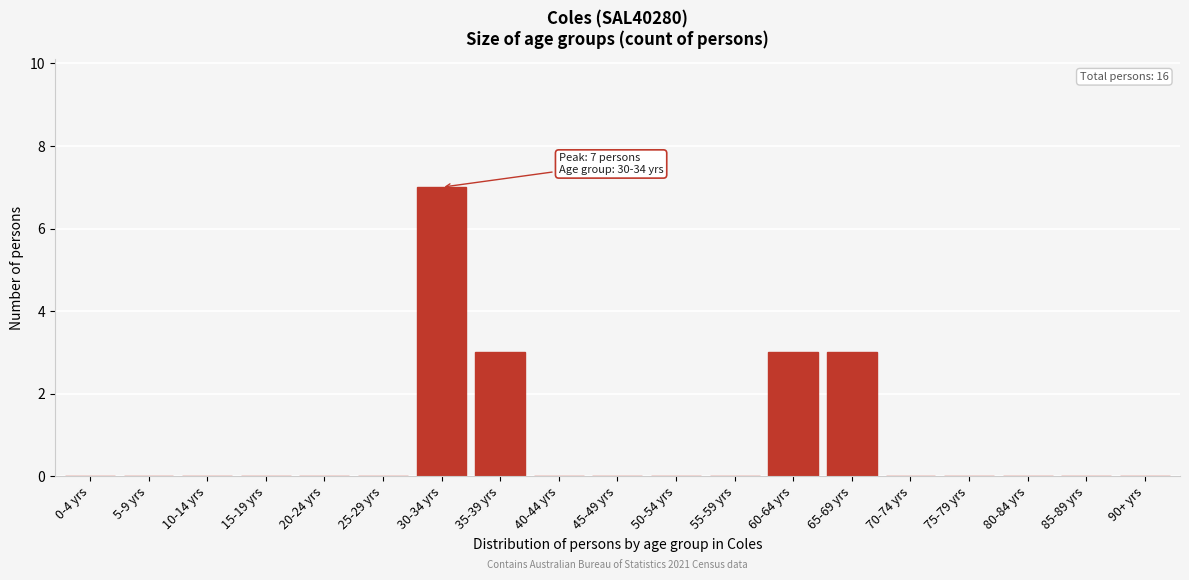

Reading left to right, what are all the values shown in this chart?

0-4 yrs=0	5-9 yrs=0	10-14 yrs=0	15-19 yrs=0	20-24 yrs=0	25-29 yrs=0	30-34 yrs=7	35-39 yrs=3	40-44 yrs=0	45-49 yrs=0	50-54 yrs=0	55-59 yrs=0	60-64 yrs=3	65-69 yrs=3	70-74 yrs=0	75-79 yrs=0	80-84 yrs=0	85-89 yrs=0	90+ yrs=0